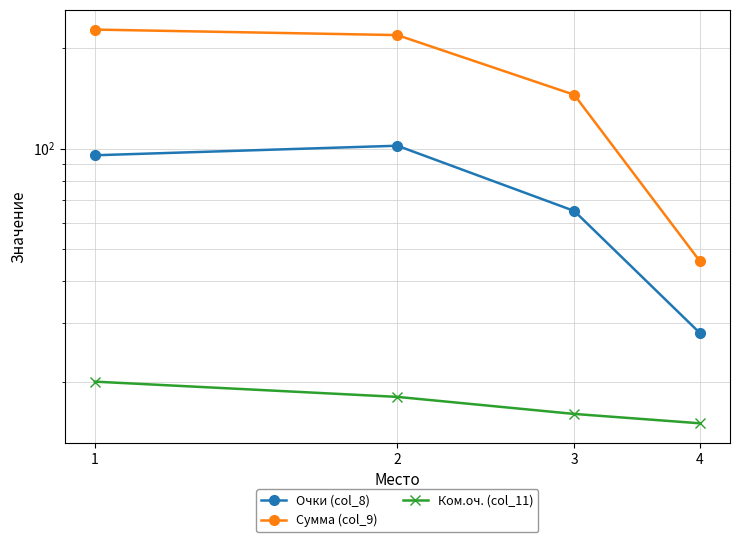

Between 2 and 4, which series saw the biggest shift?

Сумма (col_9)